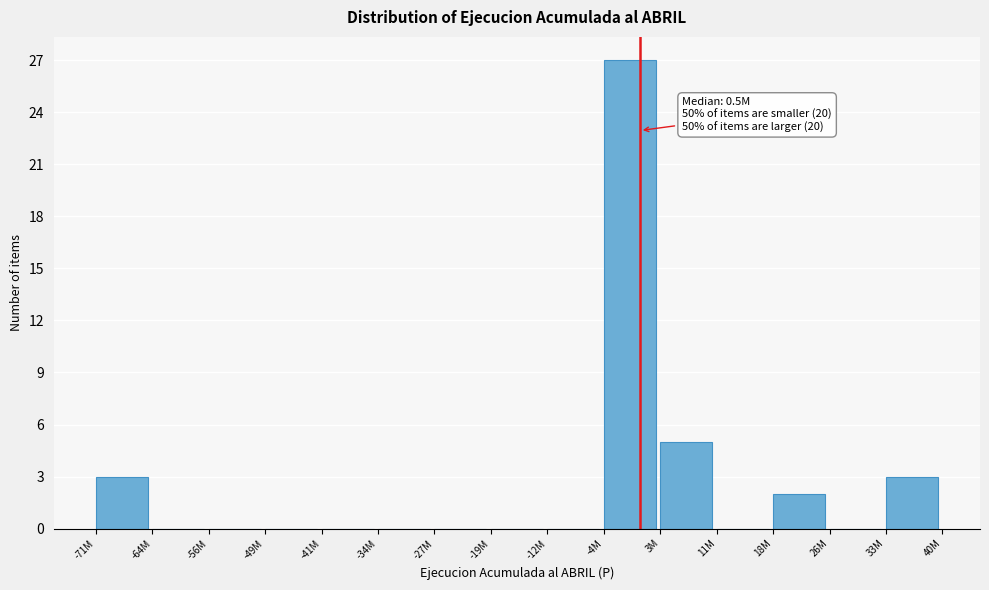

Reading left to right, what are all the values shown in this chart?

-71M=3	-64M=0	-56M=0	-49M=0	-41M=0	-34M=0	-27M=0	-19M=0	-12M=0	-4M=27	3M=5	11M=0	18M=2	26M=0	33M=3